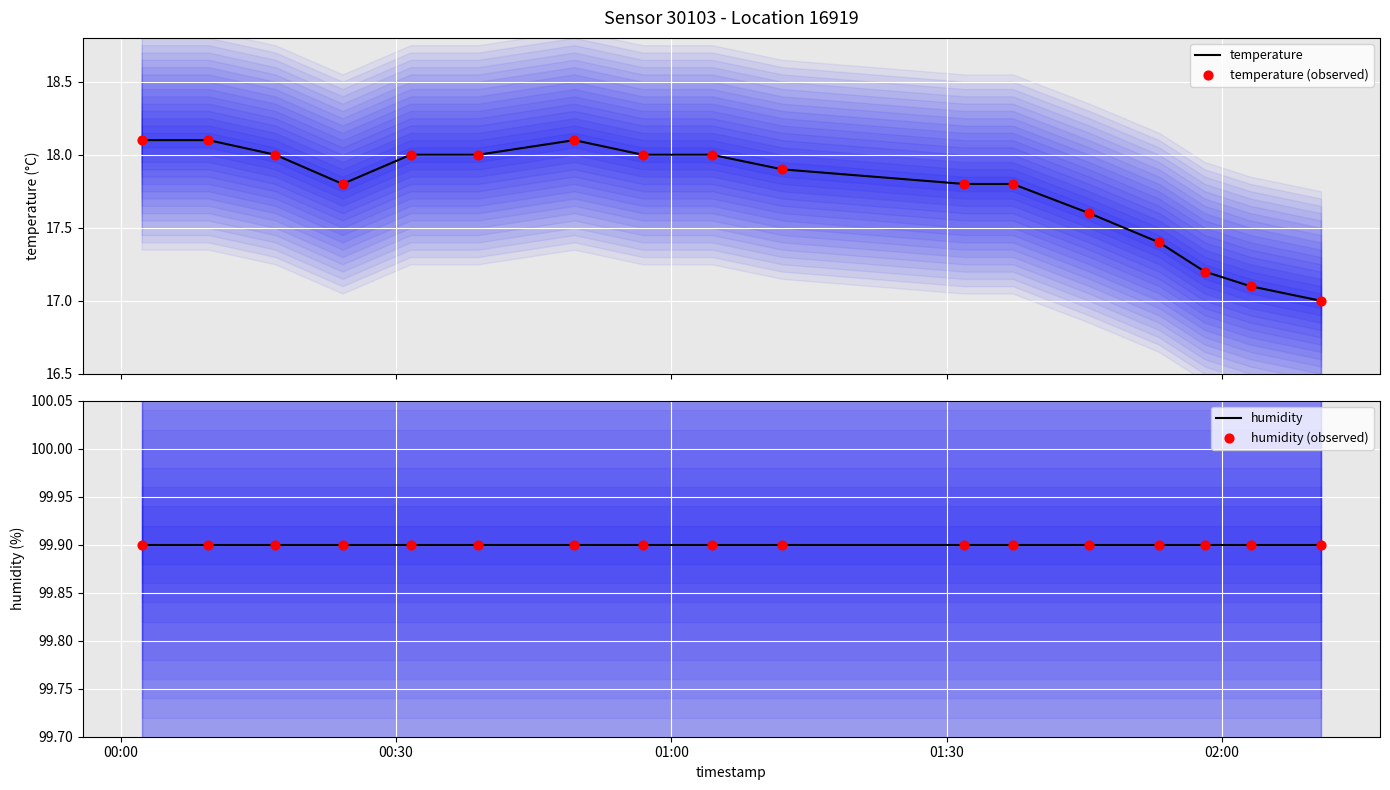

Which series contains the lowest Y value?

temperature